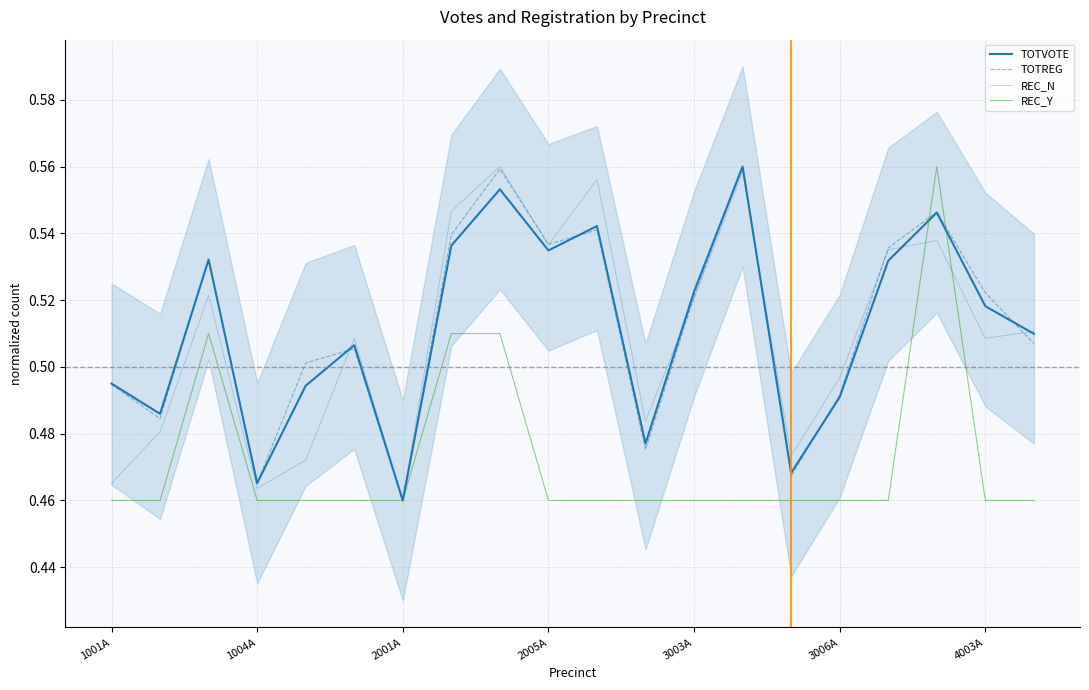

True or false: TOTREG has a value of 0.3 at 8.

False